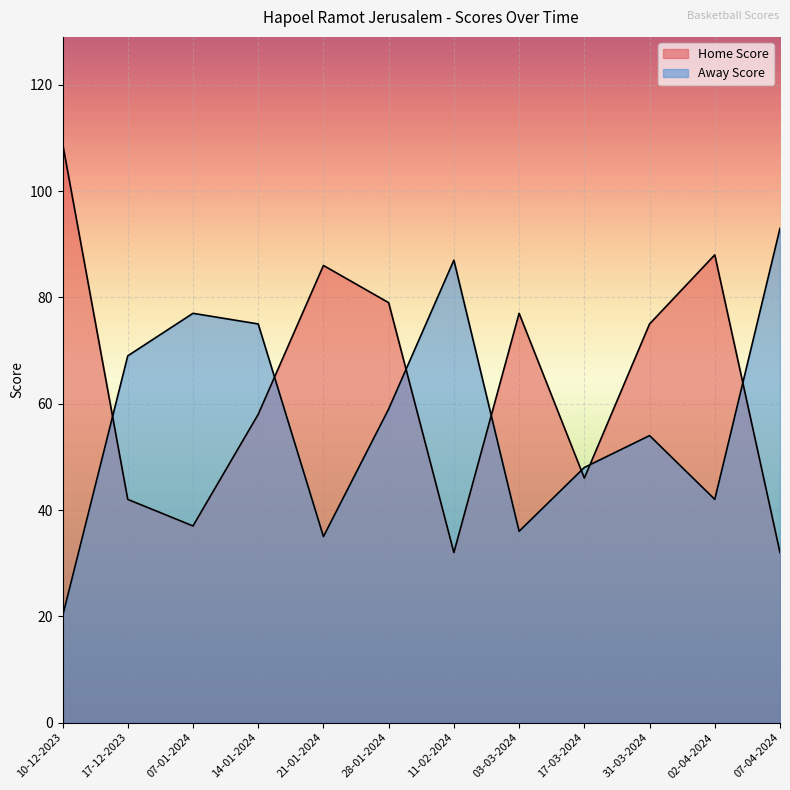

What is the highest value of the Home Score series?

109